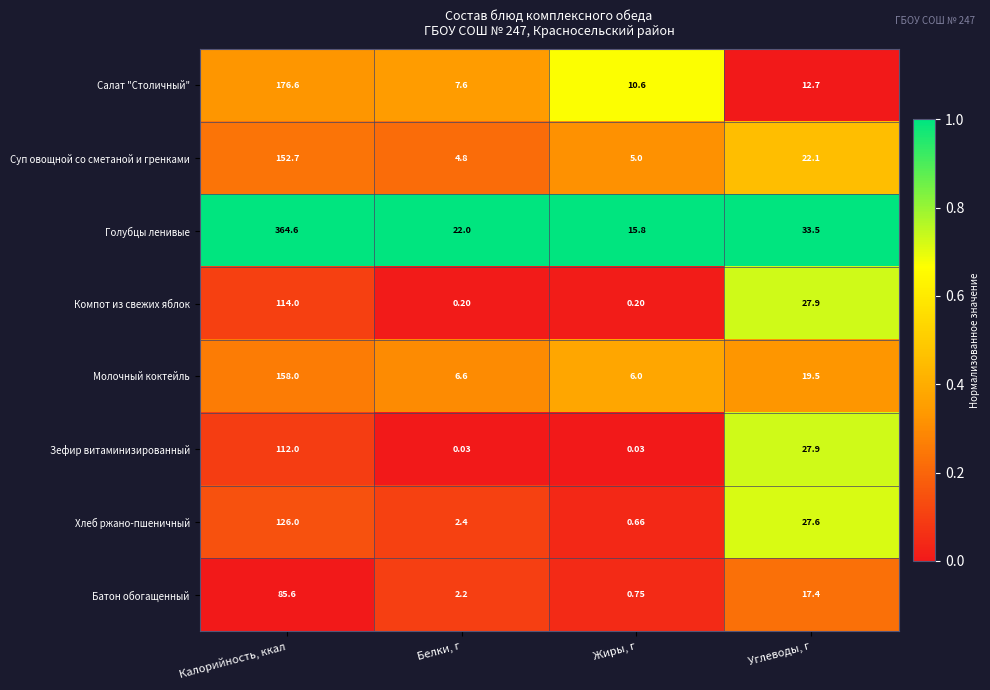

Which series changed the most between Калорийность, ккал and Жиры, г?

Голубцы ленивые